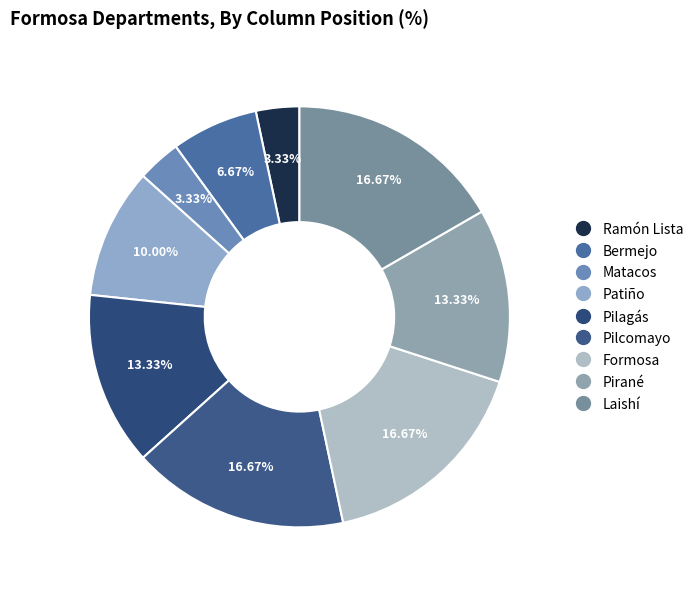

Between Pilcomayo and Matacos, which is larger?

Pilcomayo